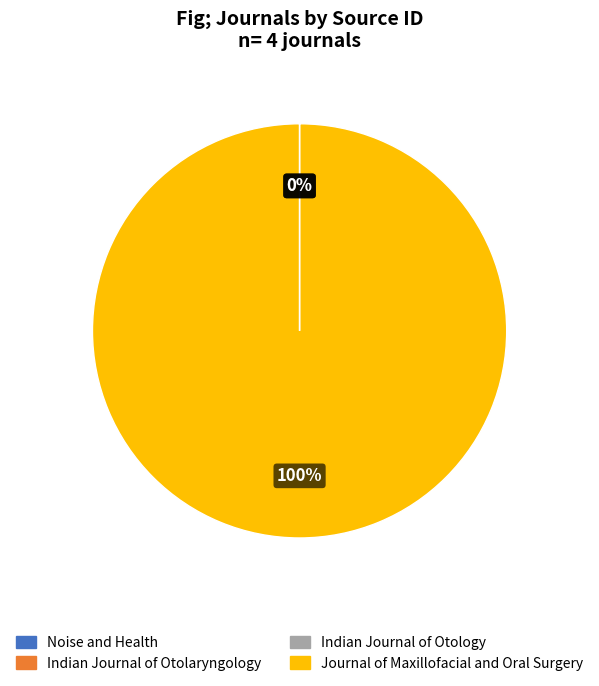

To the nearest percent, what portion does Journal of Maxillofacial and Oral Surgery represent?

100%